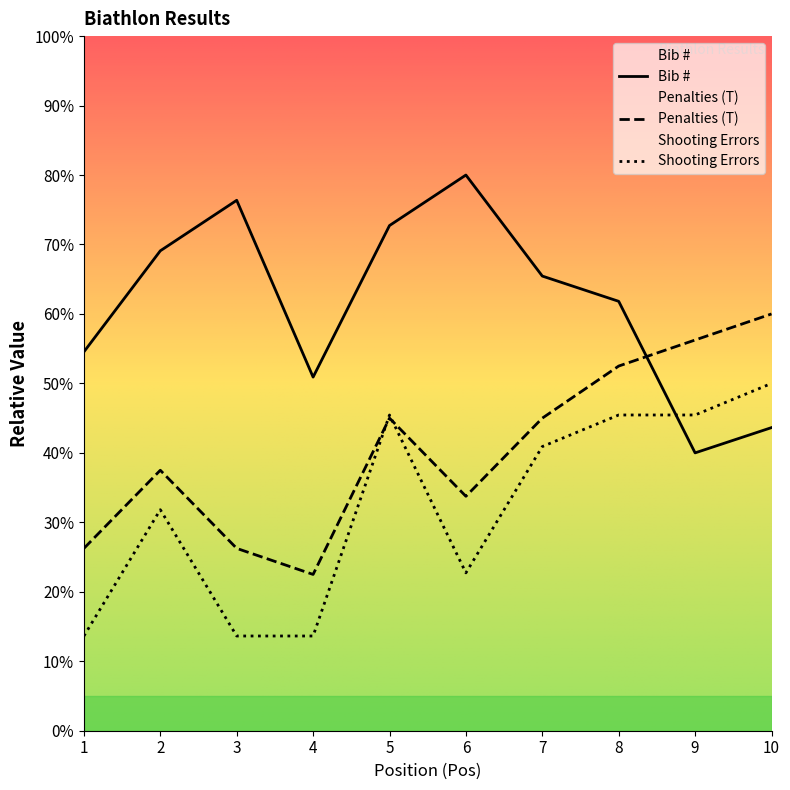

List the series in order of their peak value, highest first.

Bib #, Penalties (T), Shooting Errors